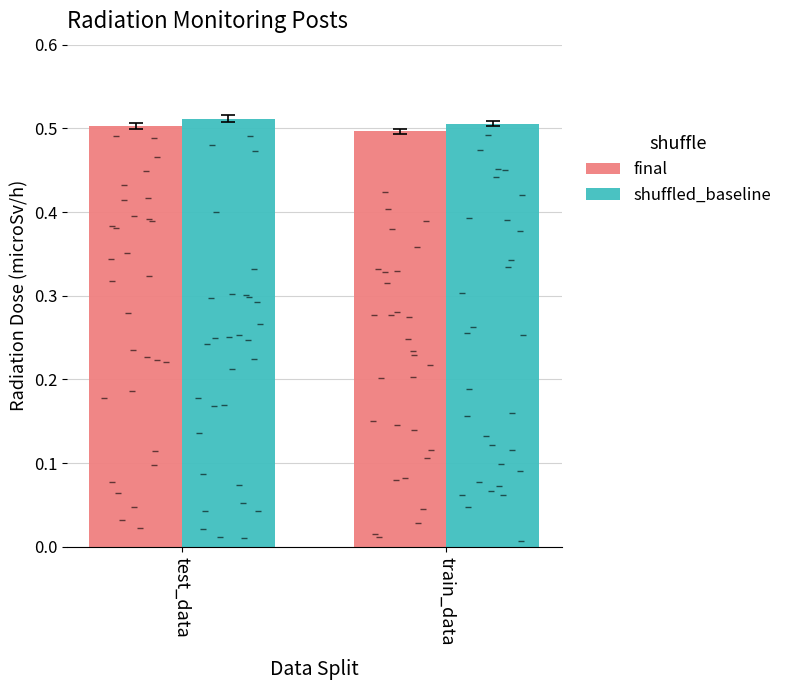

What are all the series names shown in the legend?

final, shuffled_baseline